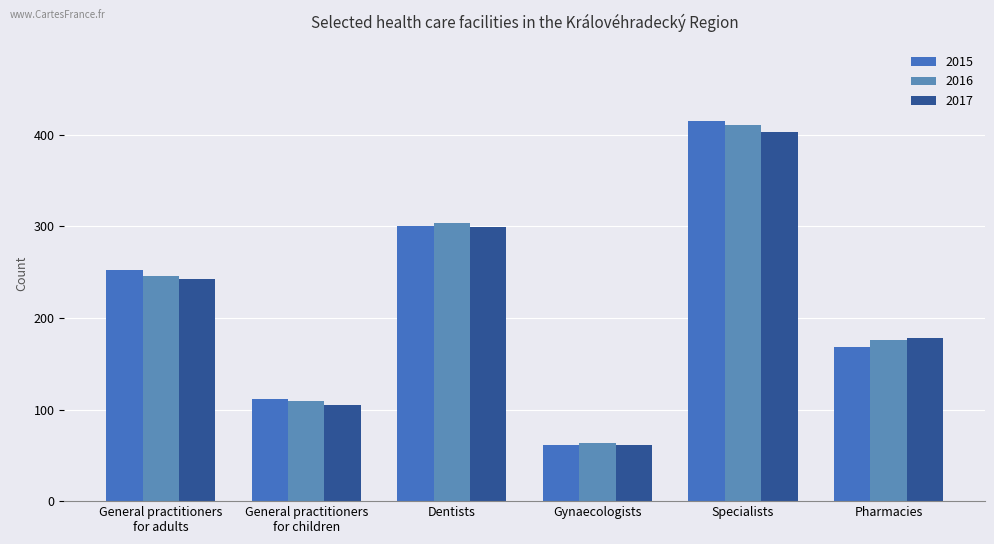

Between General practitioners
for children and Pharmacies, which series saw the biggest shift?

2017